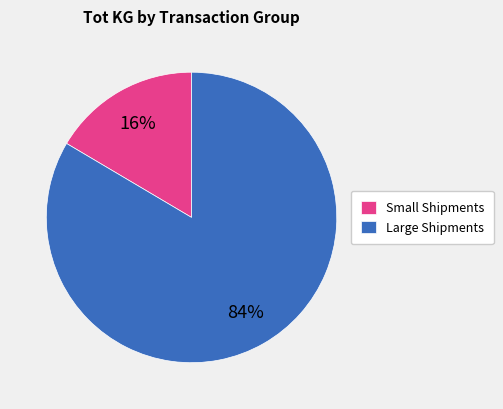

To the nearest percent, what is the combined percentage of Small Shipments and Large Shipments?

100%